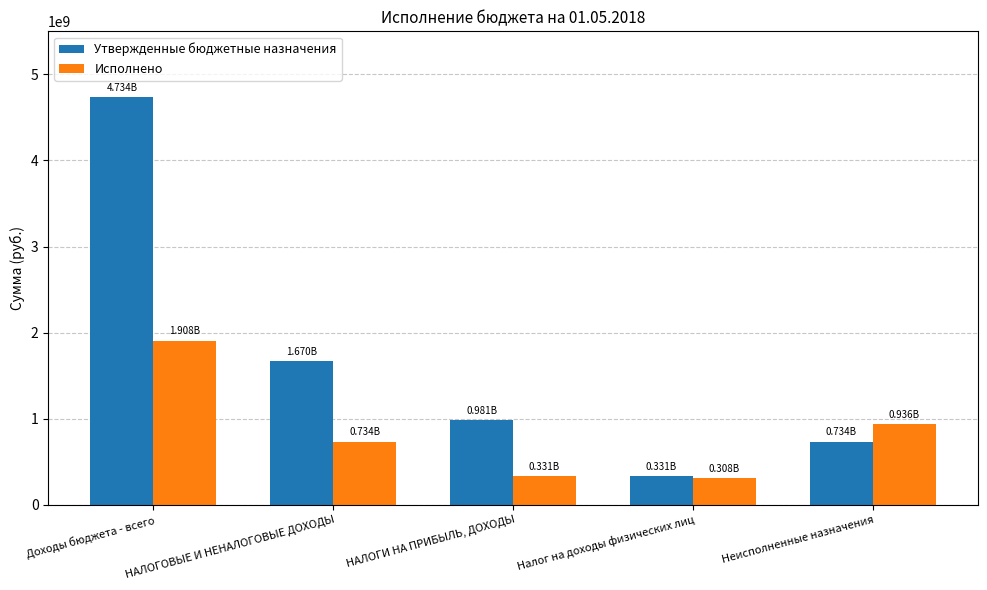

What is the difference between the second highest and second lowest values in the Исполнено series?

605020749.0